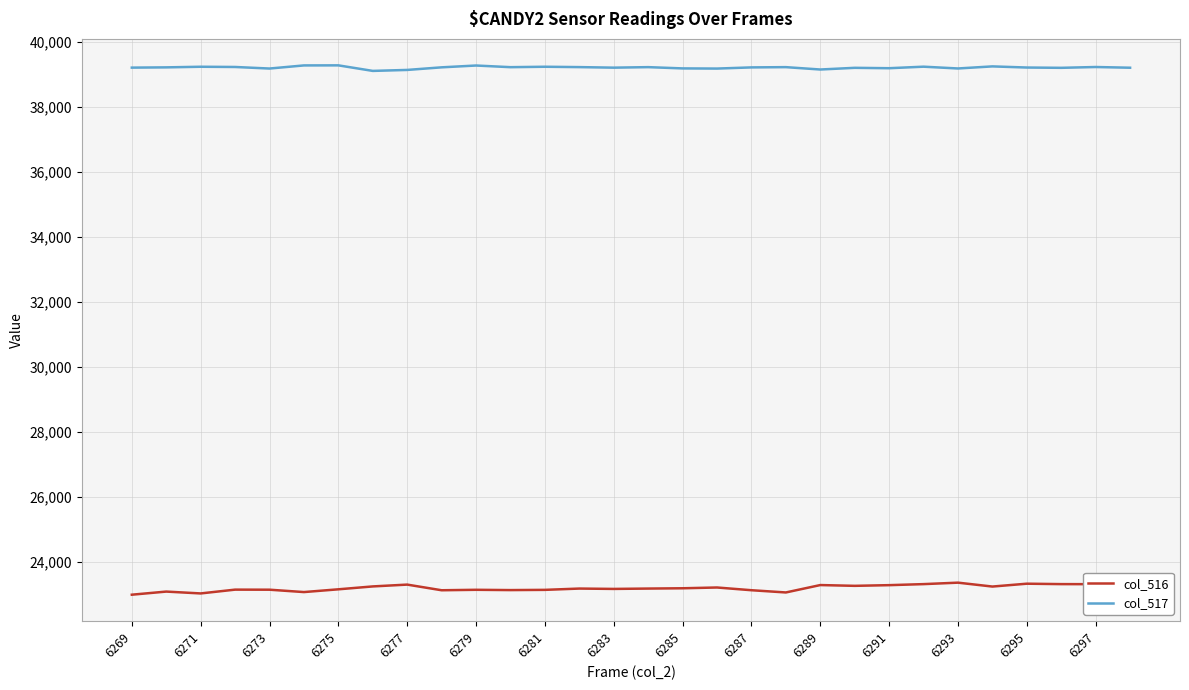

Rank the series by their maximum value, from lowest to highest.

col_516, col_517